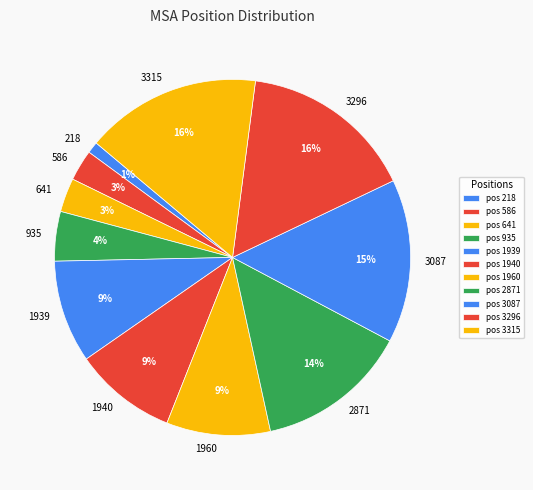

Is it true that 935 is 4% of the pie?

True